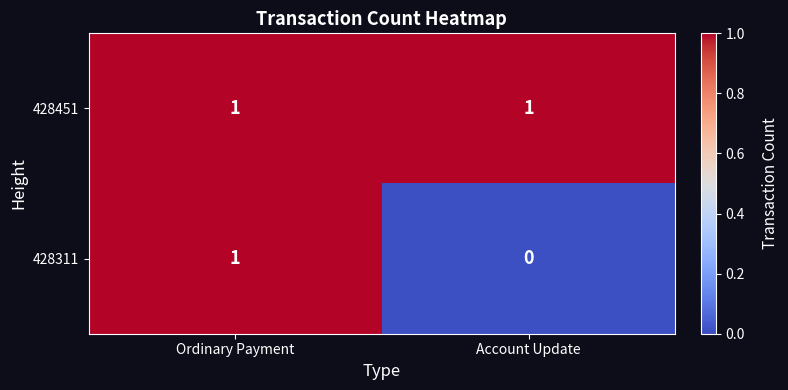

Reading left to right, extract all data points from this chart.

428451: 1	1
428311: 1	0